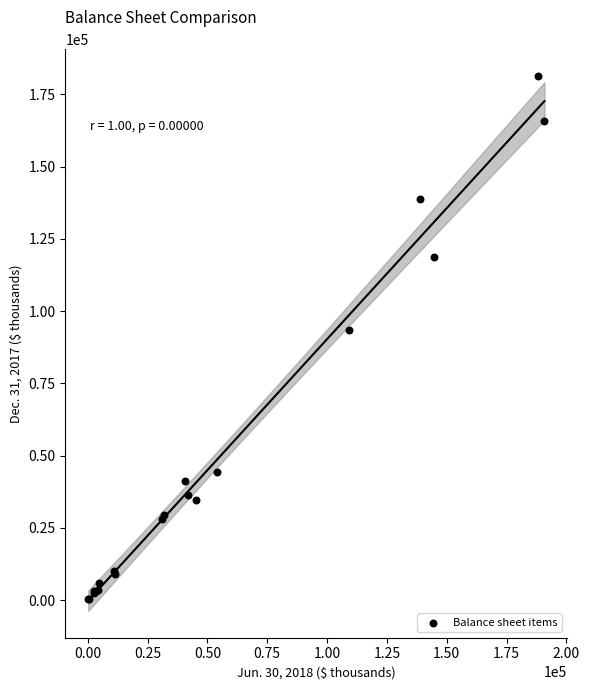

What Y value in the scatter plot is closest to 90802?

93605